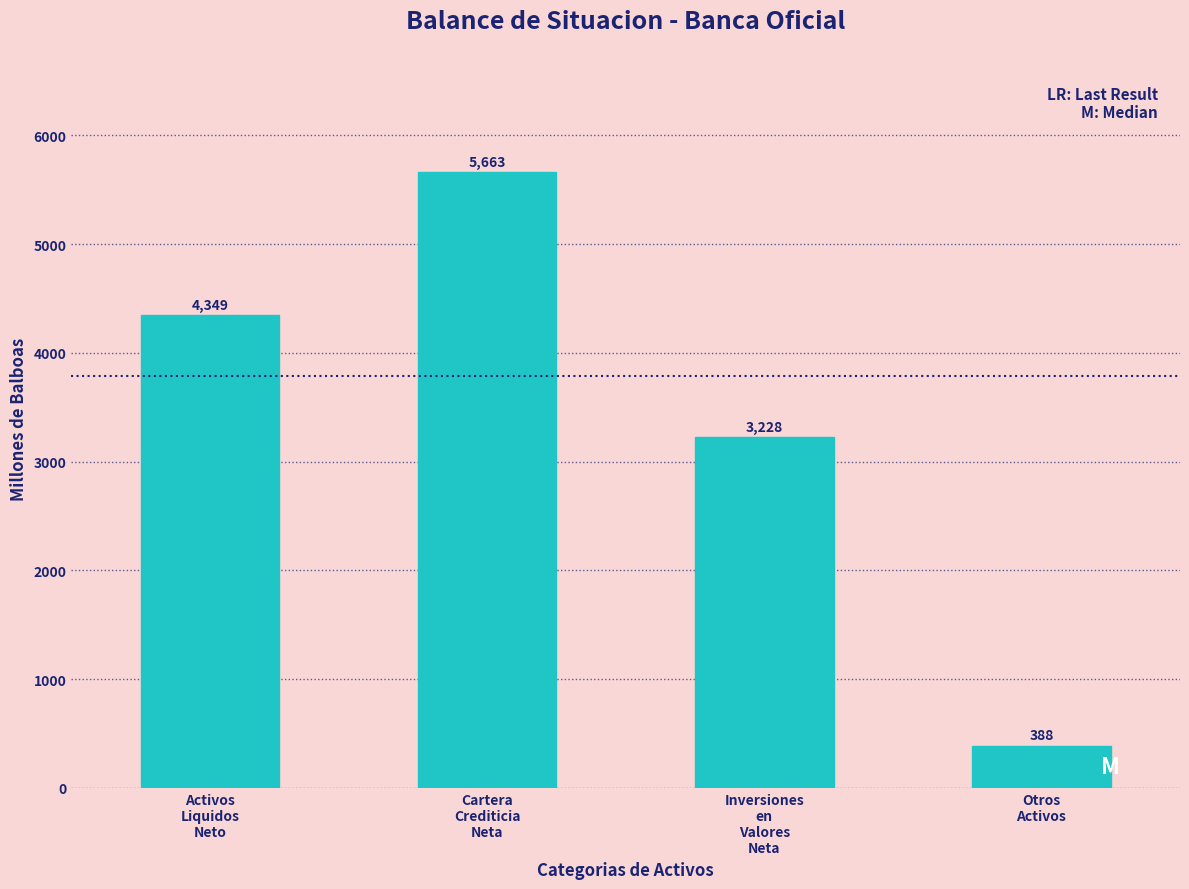

What is the value of the 3rd bar from the left?

3228.4